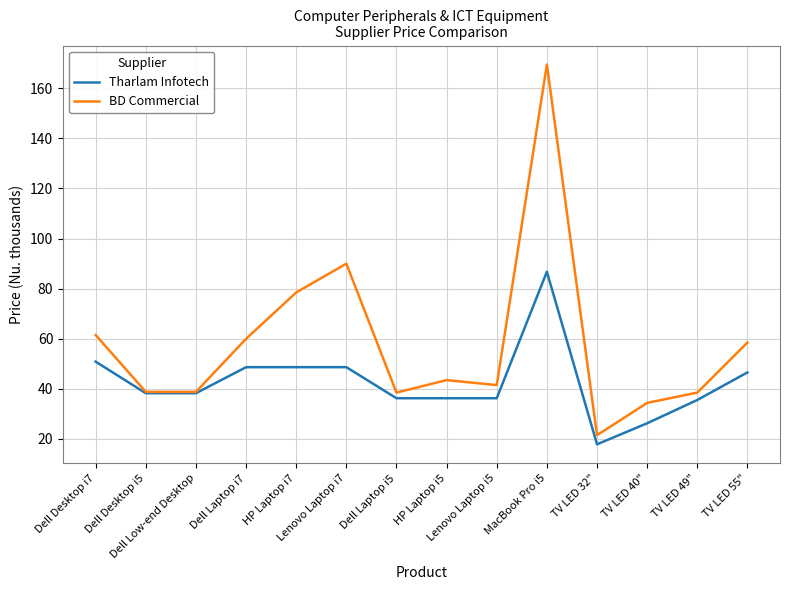

What is the lowest value of the BD Commercial series?

21.5